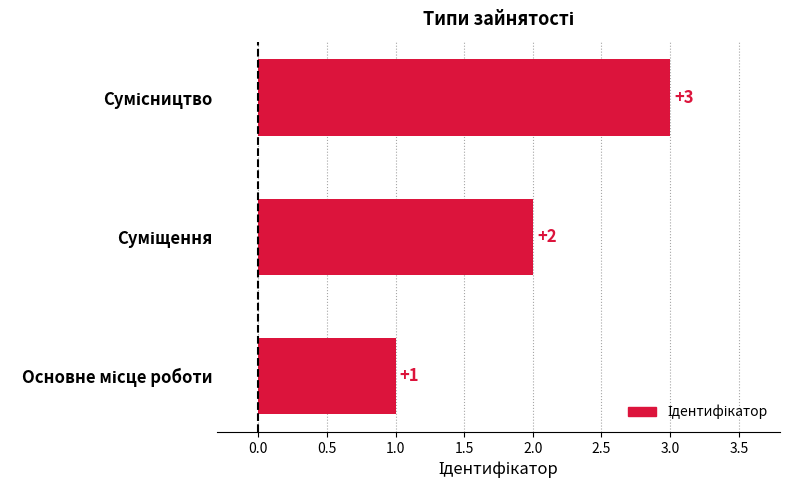

How many data points does each series have?

3